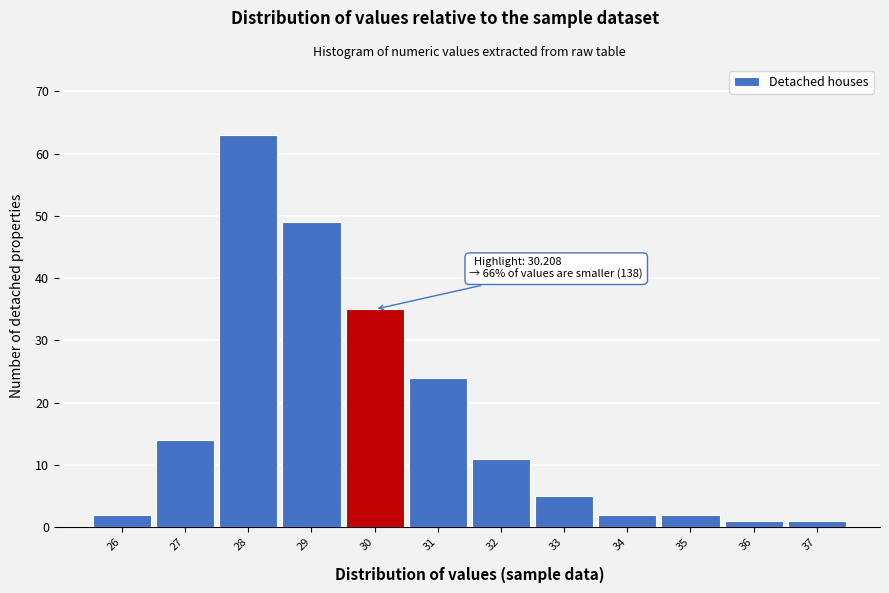

Reading left to right, extract all data points from this chart.

2	14	63	49	35	24	11	5	2	2	1	1